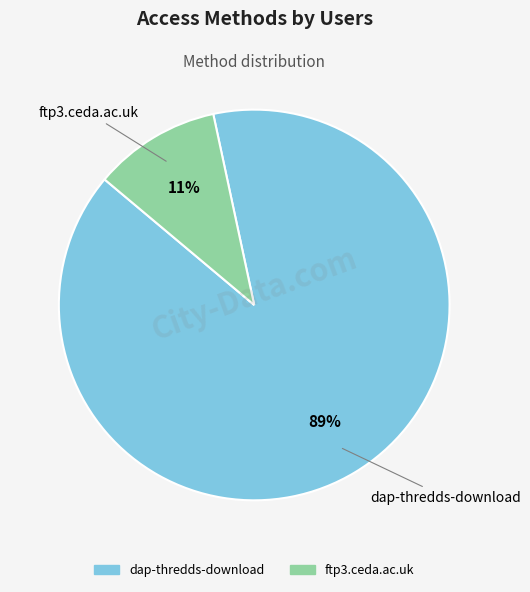

The ftp3.ceda.ac.uk slice represents 11% of the pie. True or false?

True